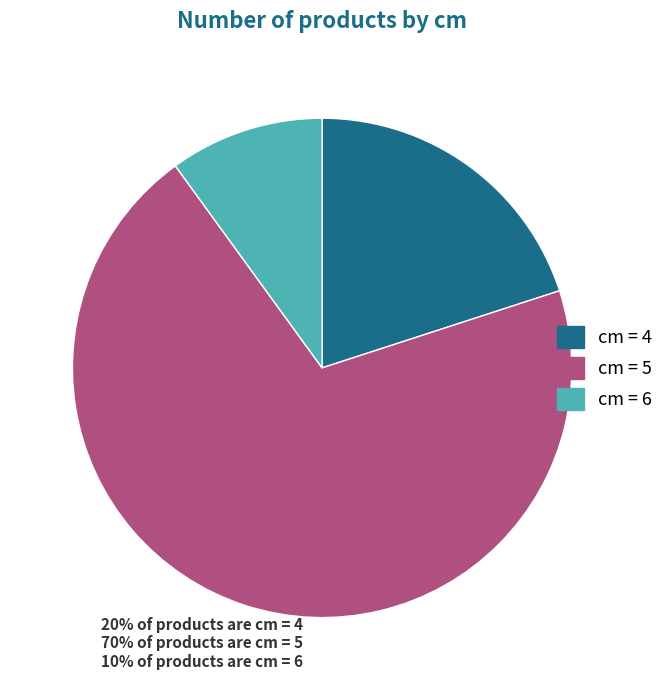

Do cm = 4 and cm = 6 together represent more than half of the pie?

No